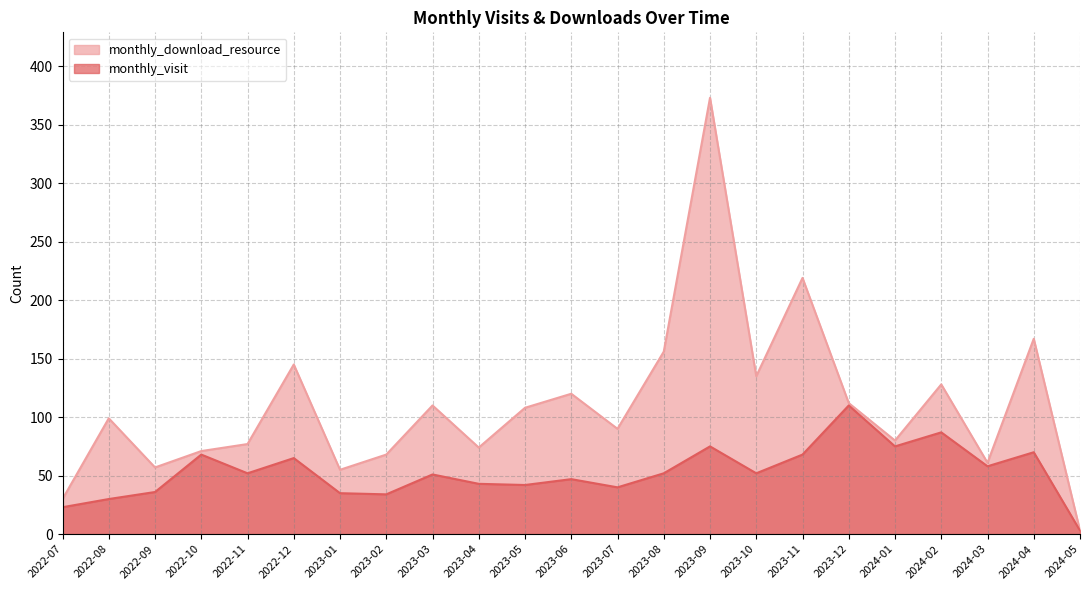

Which series has the largest total across all categories?

monthly_download_resource